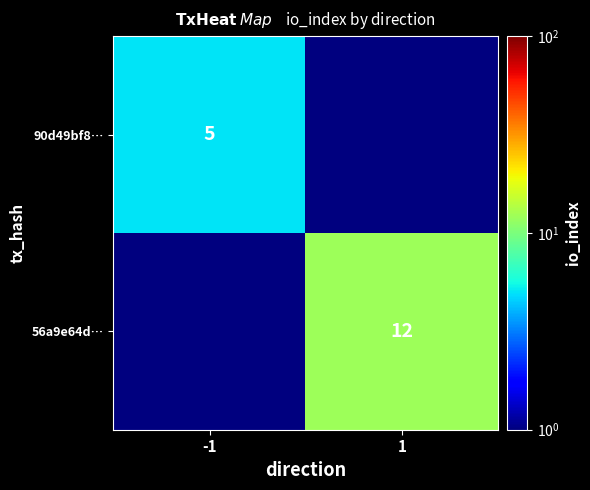

Is it true that 90d49bf8… equals 5.0 at -1?

True